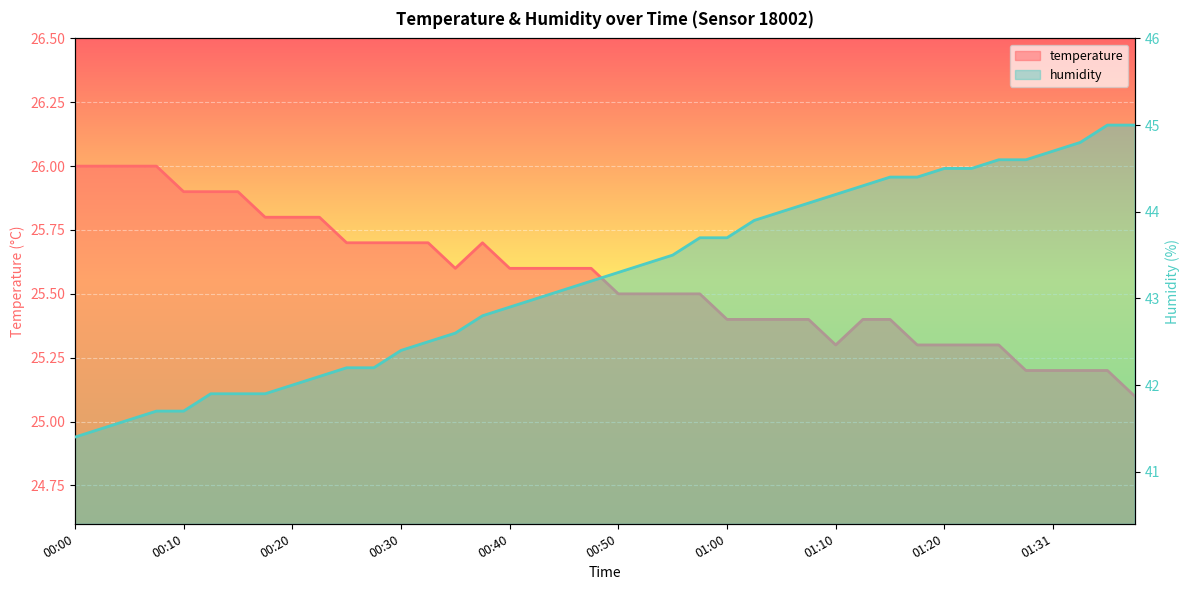

Does the chart display data point markers on the line(s)?

No